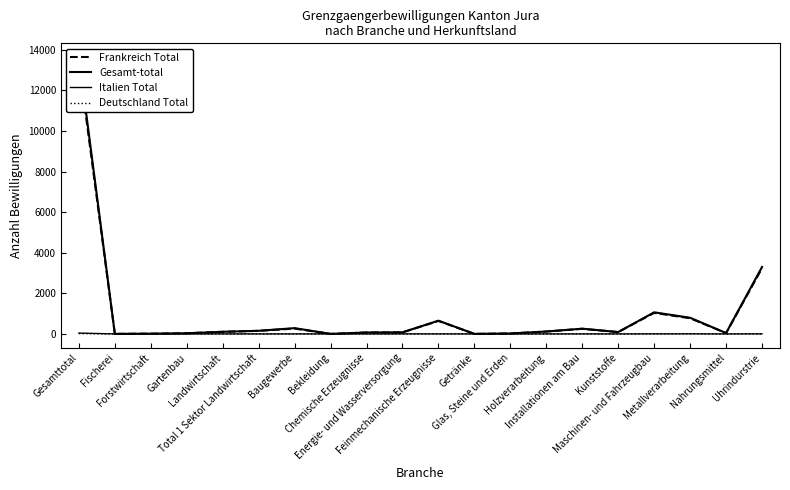

Does the chart have visible grid lines?

No